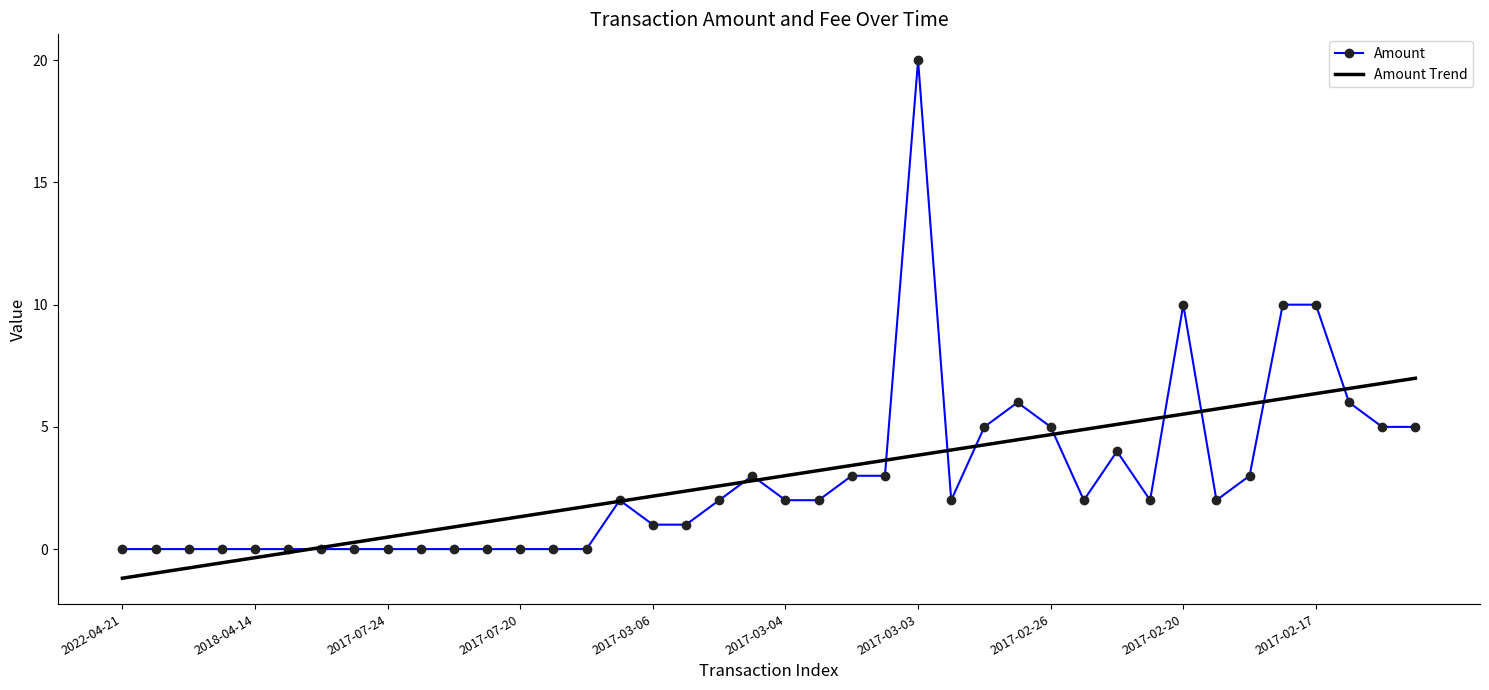

List the series in order of their peak value, lowest first.

Amount Trend, Amount